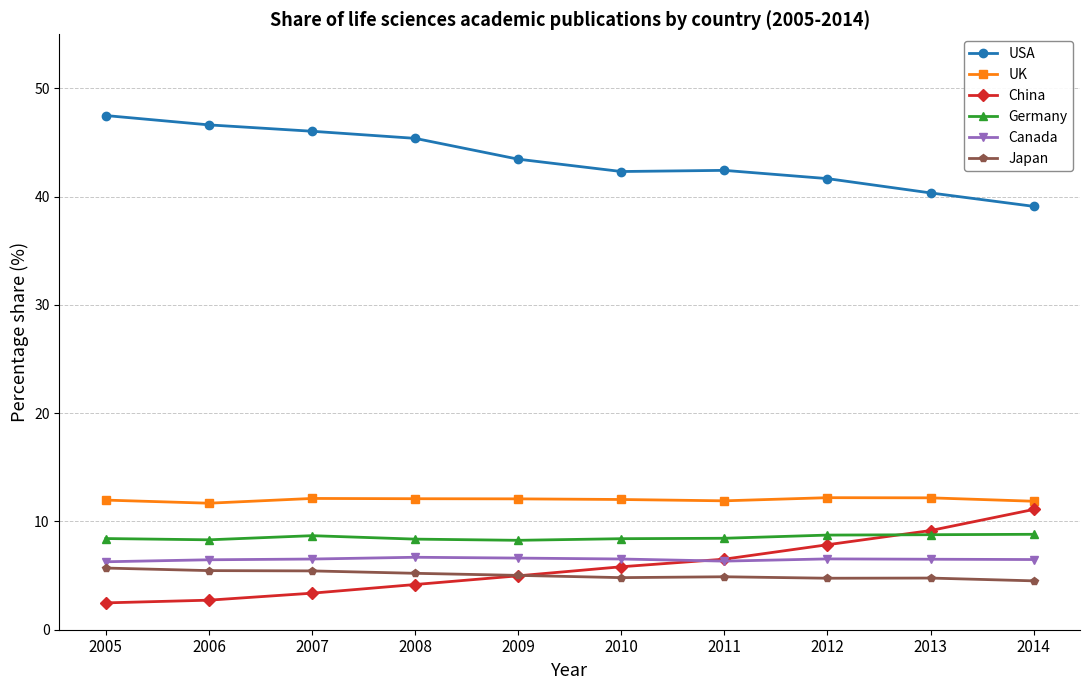

What is the approximate value of Germany at 2009?

8.3